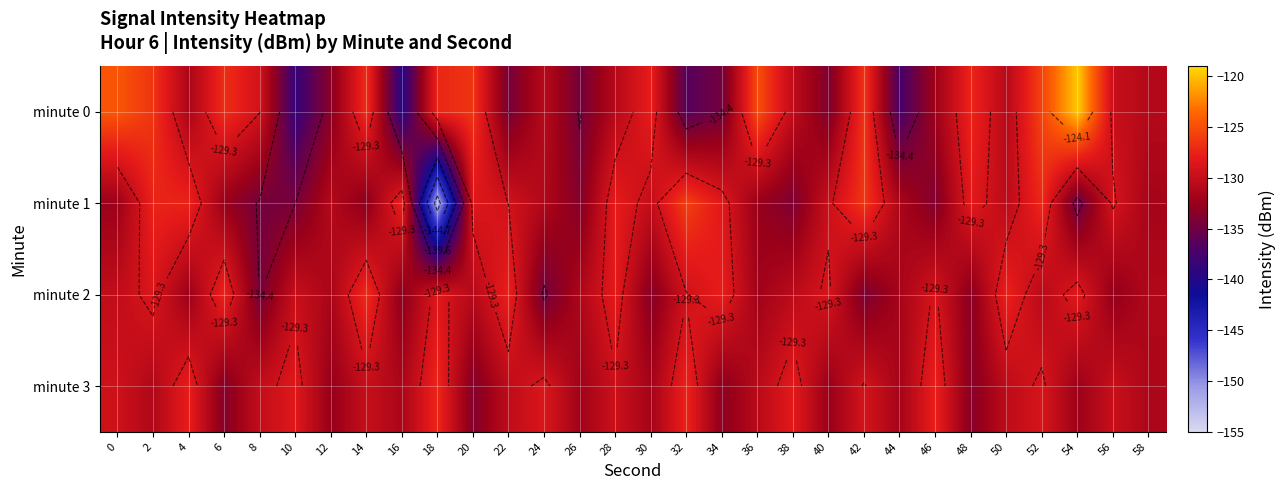

At which label is minute 1 closest to -138?

54